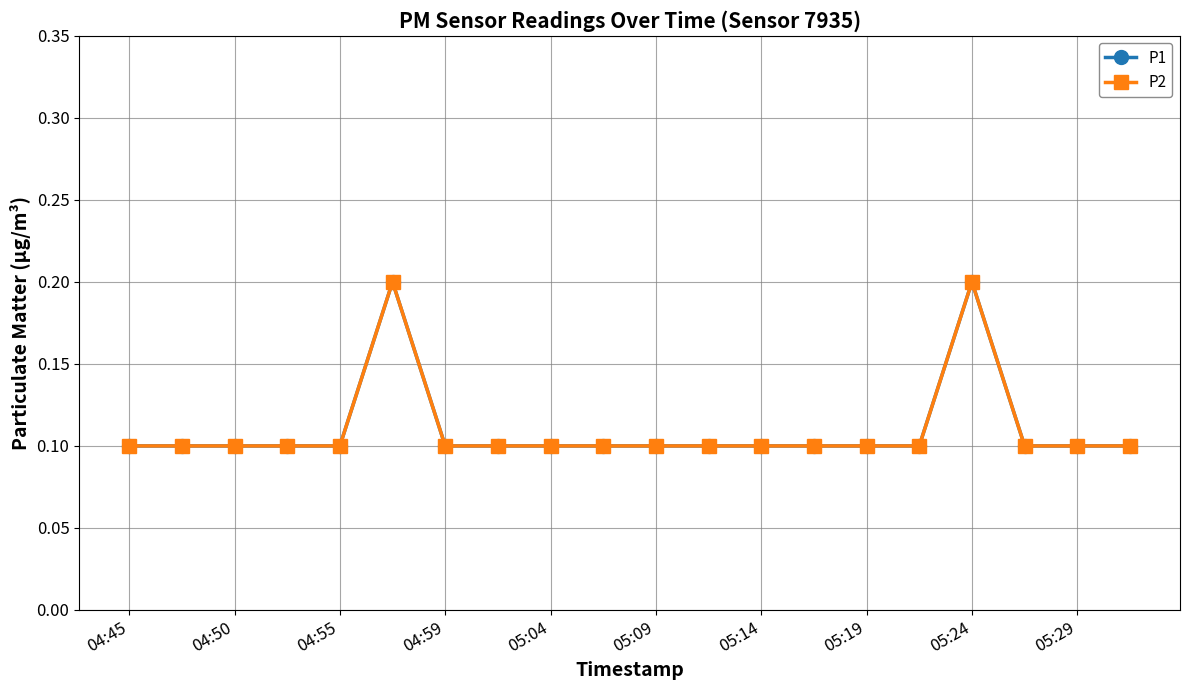

True or false: P1 and P2 cross at least once.

False